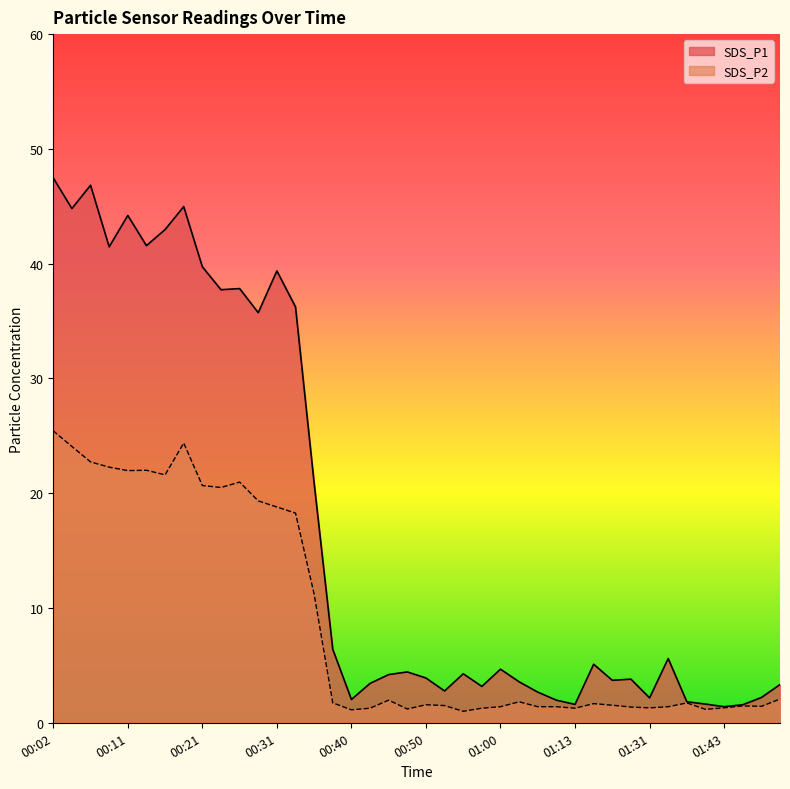

What is the smallest value displayed?

1.0